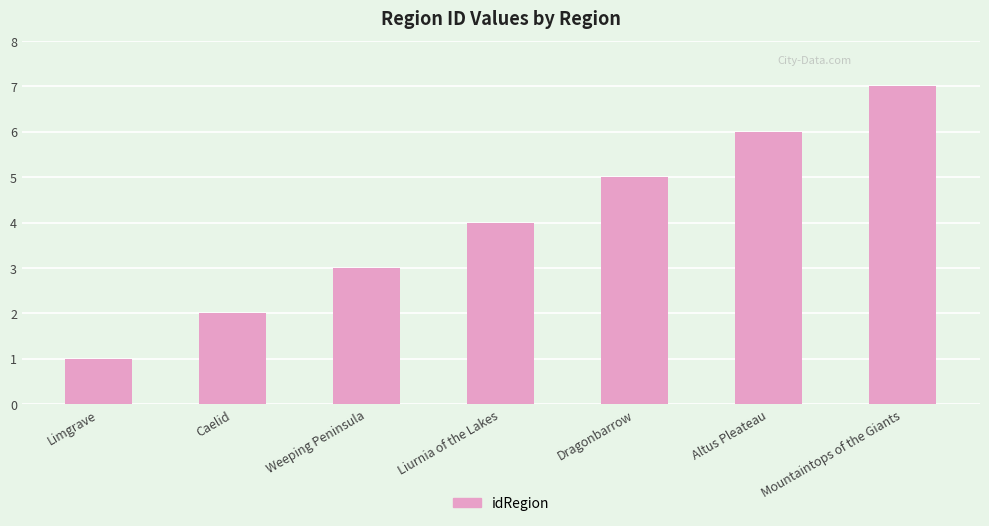

Read the value at Mountaintops of the Giants.

7